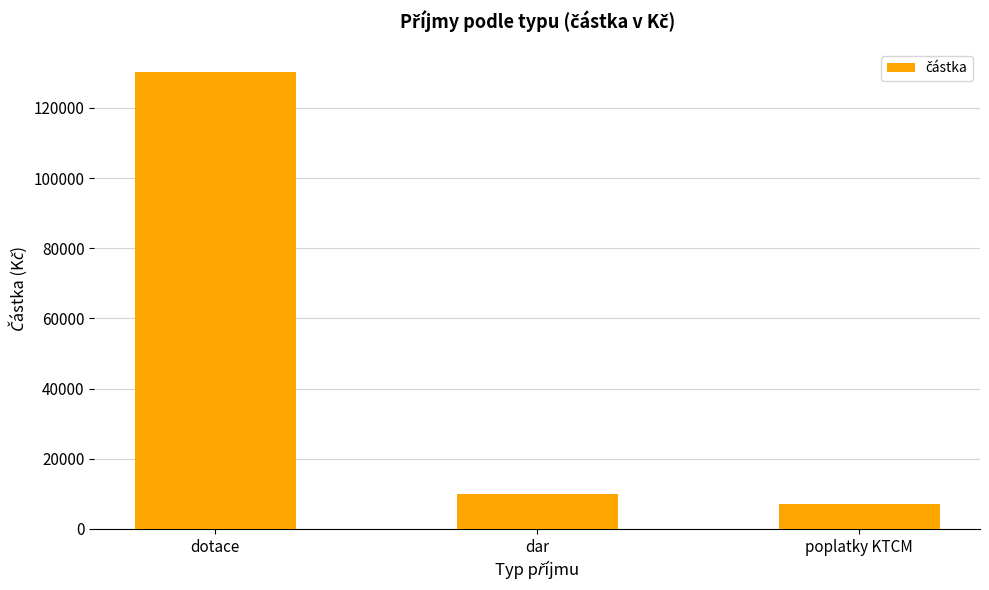

What position from the left is poplatky KTCM?

3